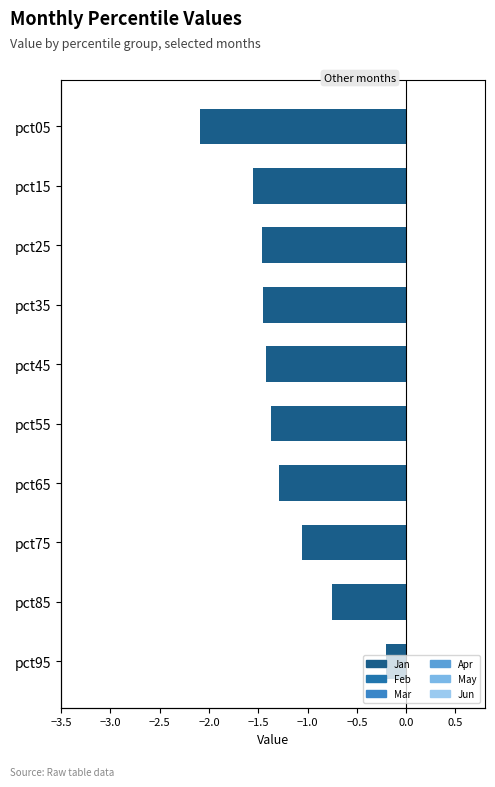

Is the value of May at −3.5 greater than the value of Apr at 0.0?

No